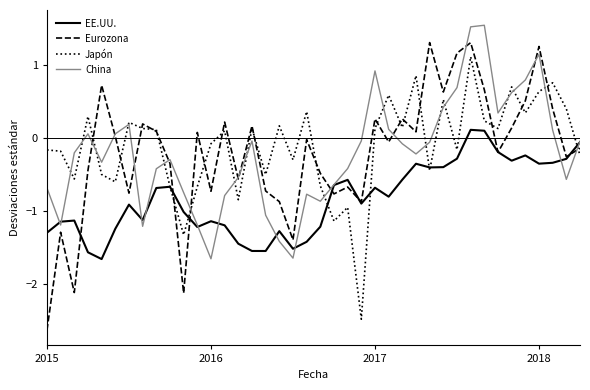

Which series has the largest range (max minus min)?

Eurozona